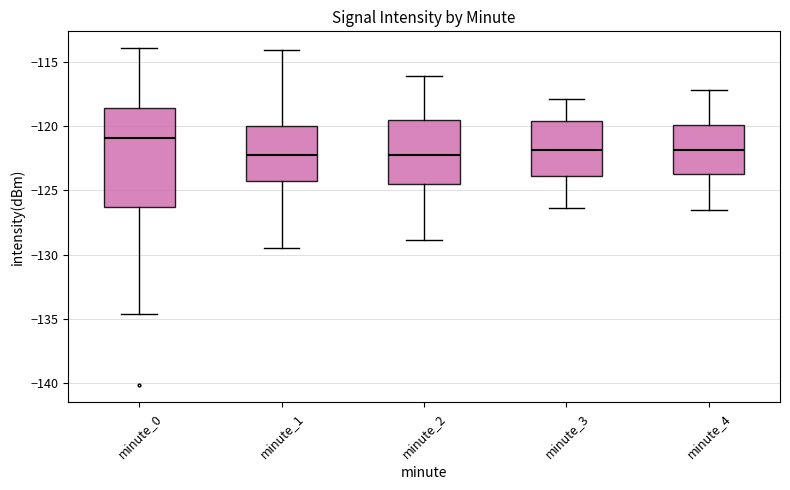

Reading left to right, read every box against the y-axis: the position of its median line, the range the box covers, and the ends of its whiskers. The values are not printed on the chart, so give them approximately, as read against the axis.

minute_0: median -121.0, box -126.5 to -118.5, whiskers -134.5 to -114.0
minute_1: median -122.0, box -124.5 to -120.0, whiskers -129.5 to -114.0
minute_2: median -122.0, box -124.5 to -119.5, whiskers -129.0 to -116.0
minute_3: median -122.0, box -124.0 to -119.5, whiskers -126.5 to -118.0
minute_4: median -122.0, box -123.5 to -120.0, whiskers -126.5 to -117.0